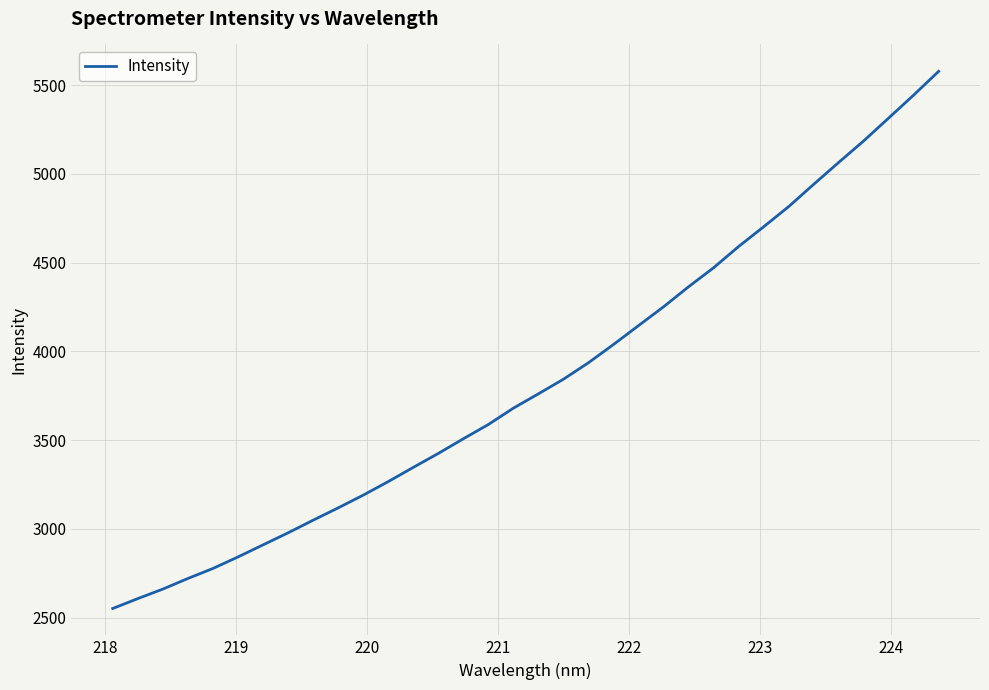

What is the maximum value shown in the chart?

5578.2